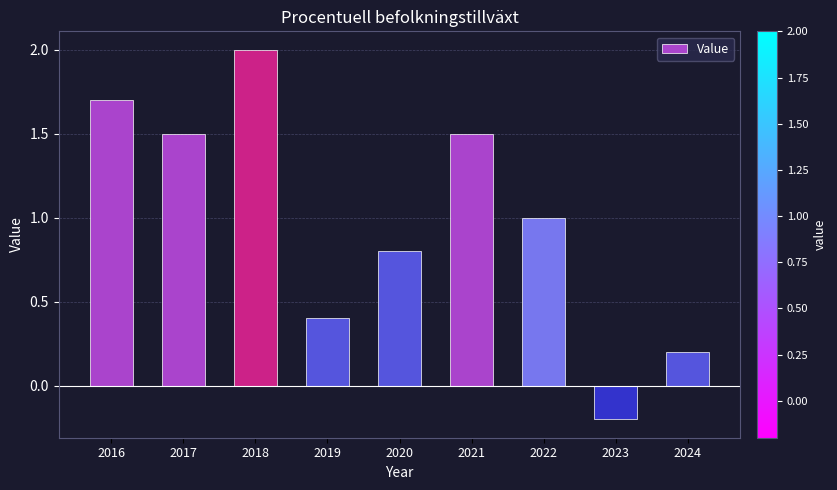

Between 2023 and 2016, which is larger?

2016